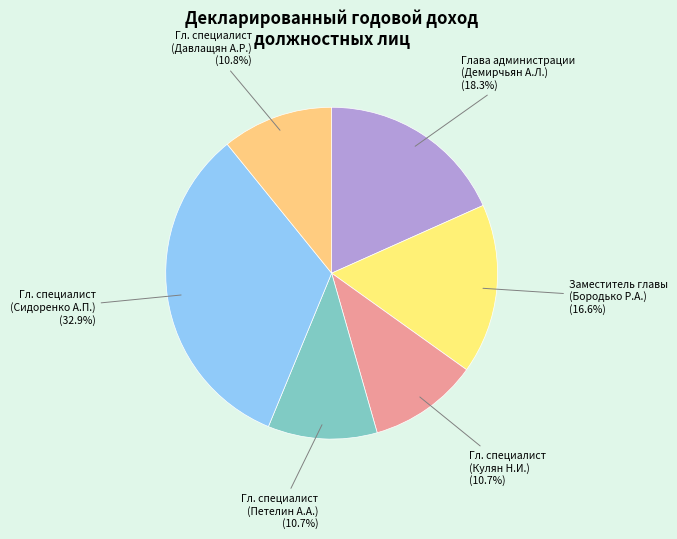

Is there a majority slice in this chart?

No